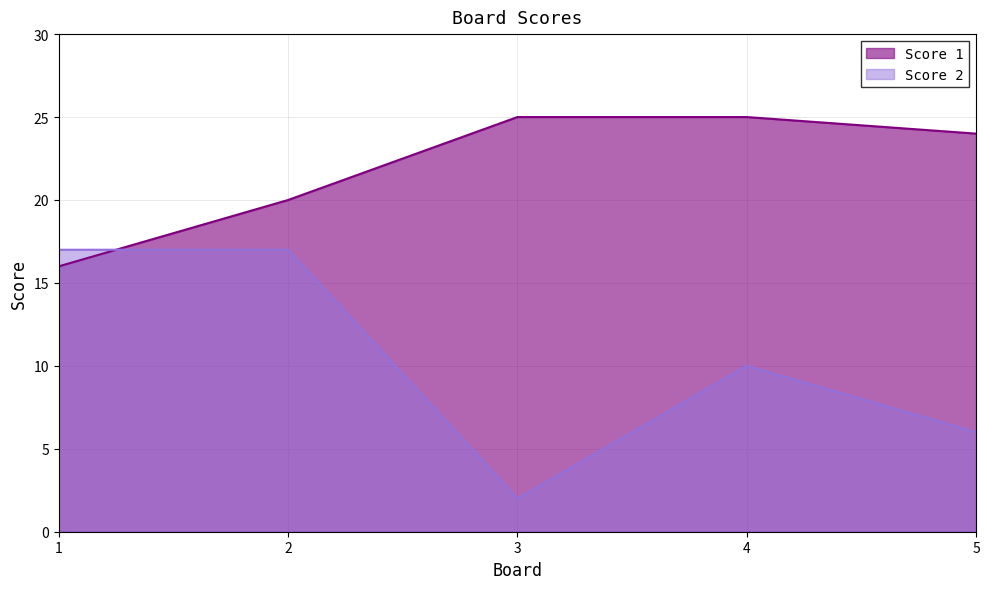

What is the value of the Score 1 point at the 5th from the left?

24